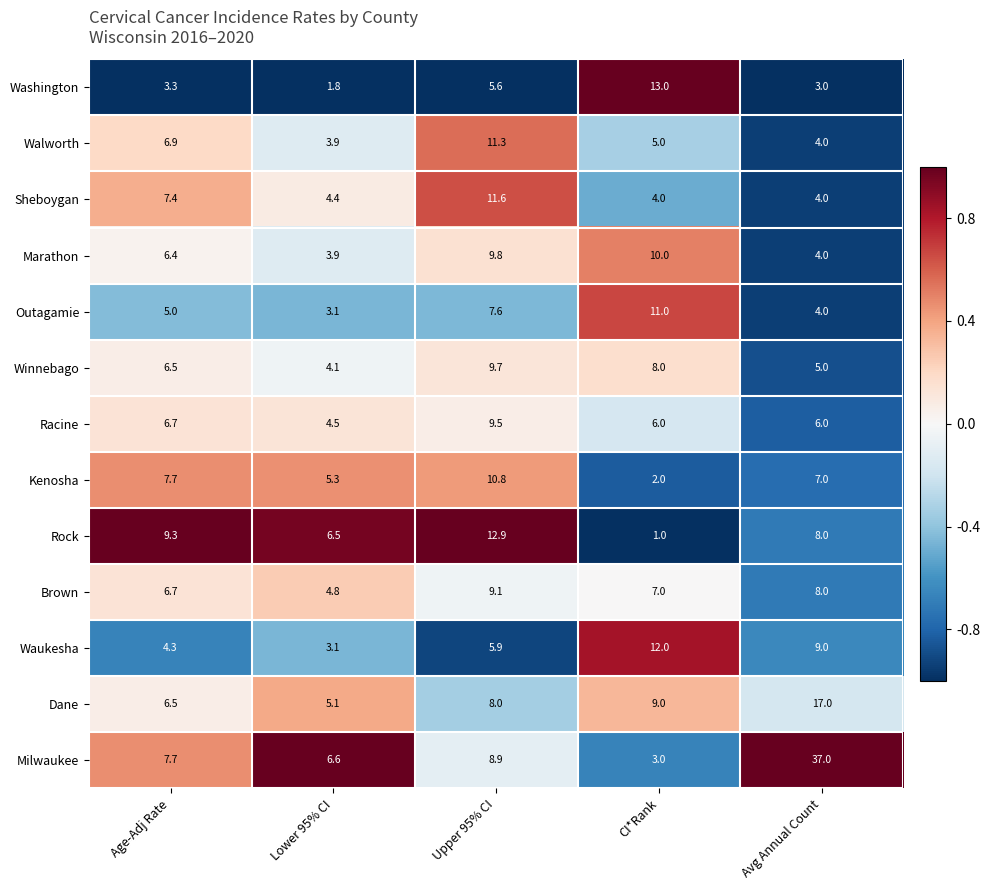

What is the difference between the highest and lowest values at CI*Rank?

12.0